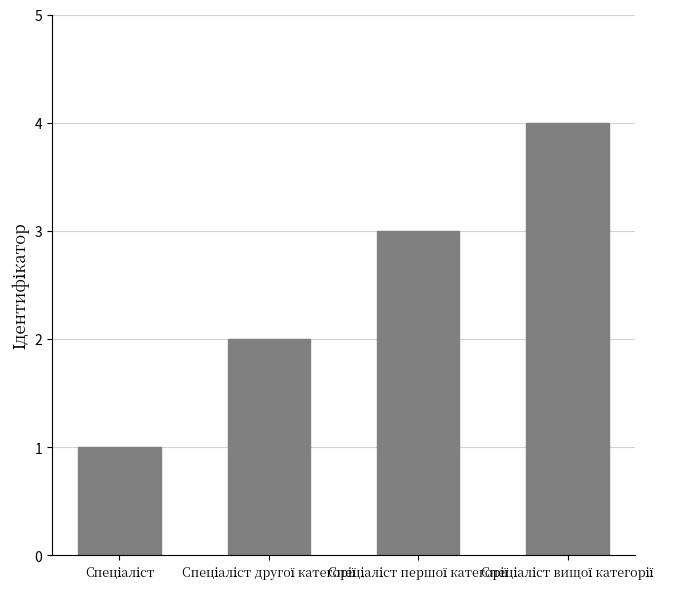

Reading left to right, extract all data points from this chart.

1	2	3	4